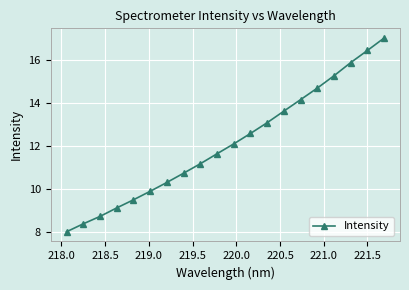

What is the average value?

12.1